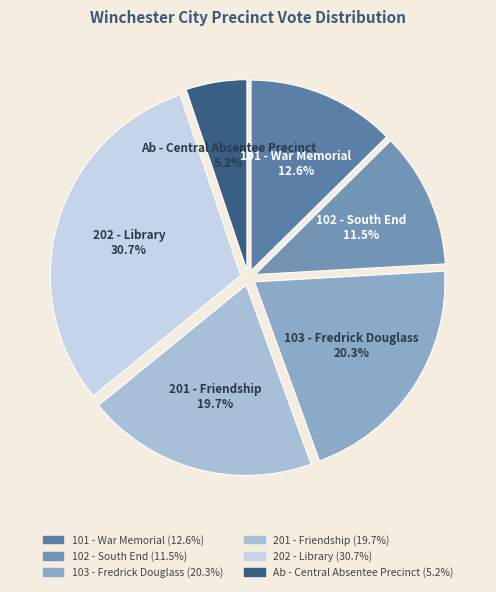

True or false: Ab - Central Absentee Precinct accounts for 19% of the total.

False